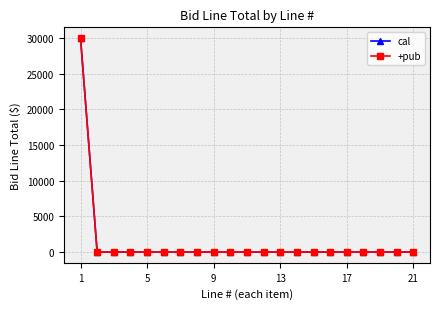

How many data points in +pub are above 0?

1